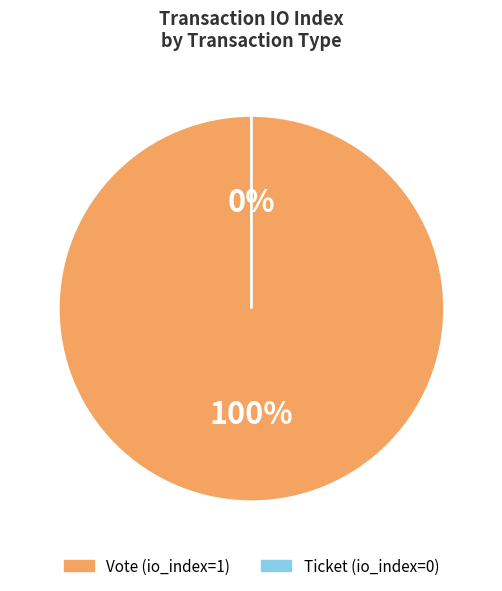

What is the smallest slice in the pie chart?

Ticket (io_index=0)